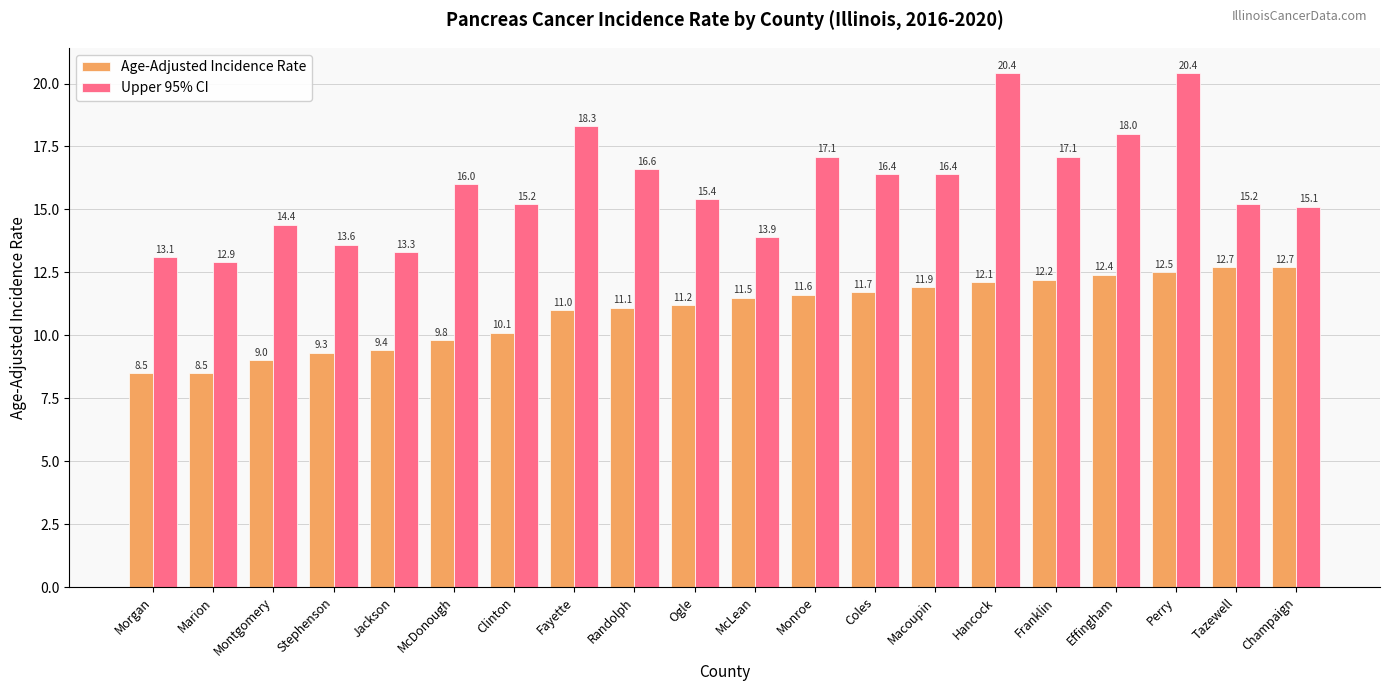

At which label is Age-Adjusted Incidence Rate closest to 10?

Clinton